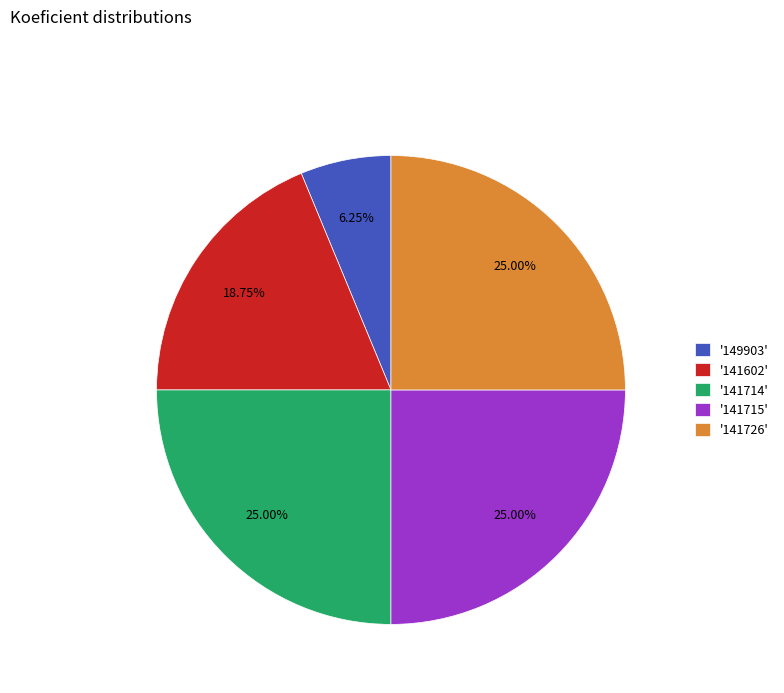

Between '149903' and '141715', which is larger?

'141715'